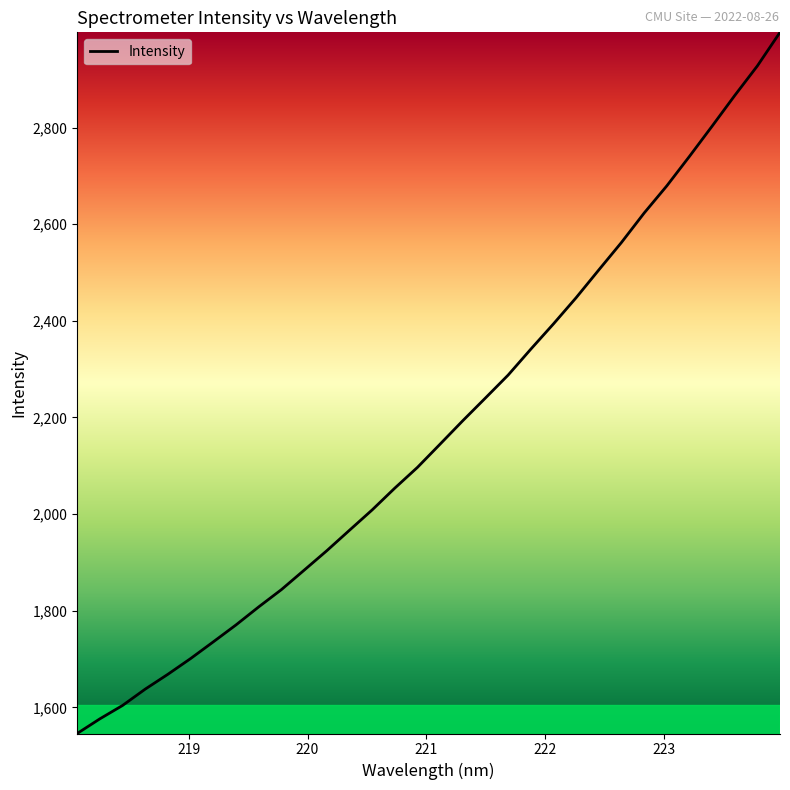

What is the difference between the maximum and minimum values?

1451.1